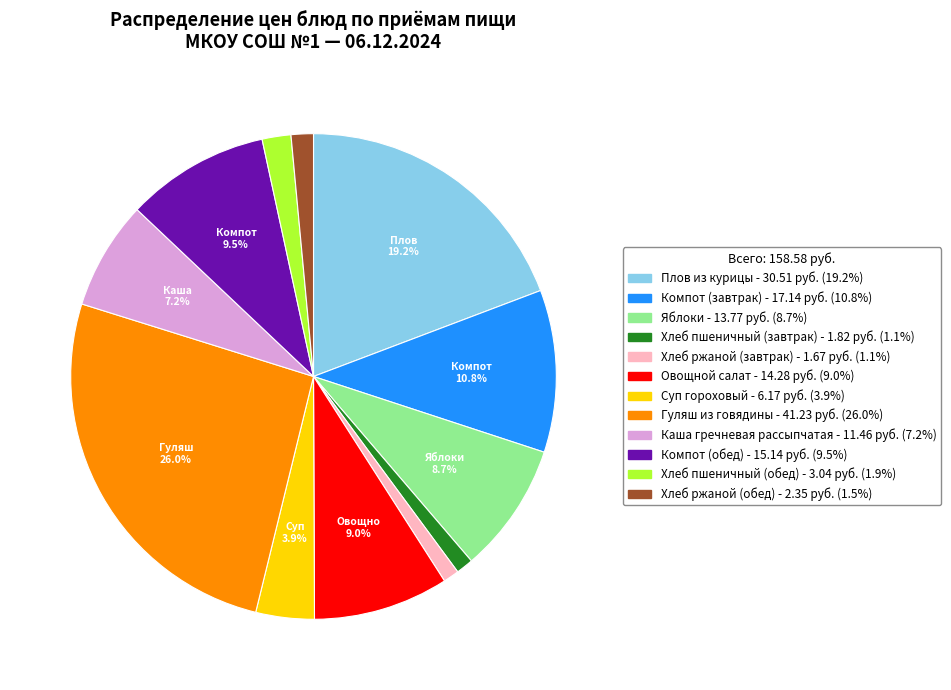

What percentage do Гуляш из говядины and Компот (обед) together represent?

35.5%